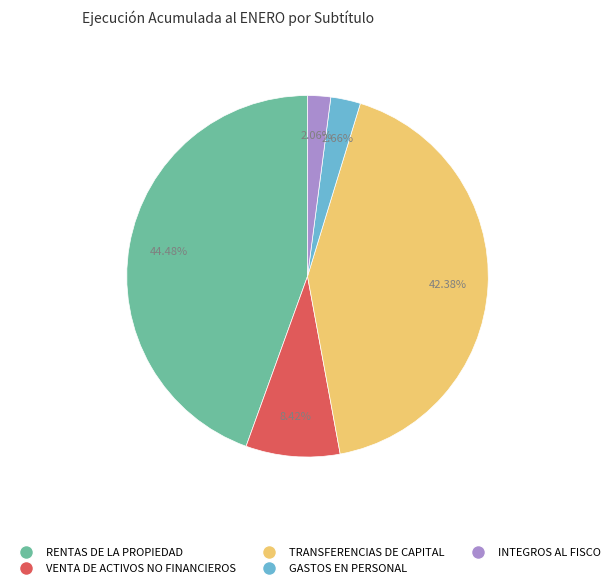

How many segments does this pie chart have?

5